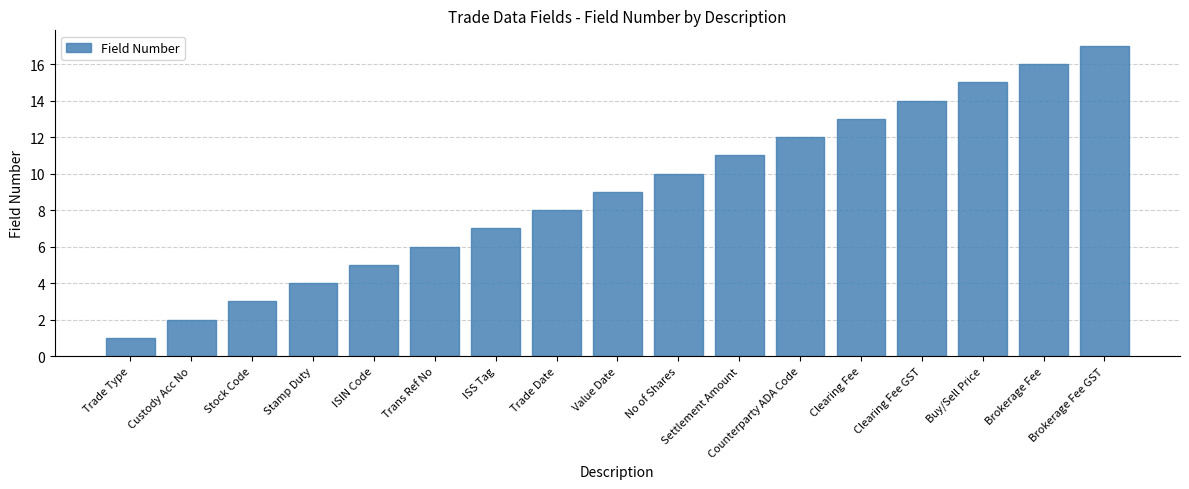

How many data points are less than 9?

8